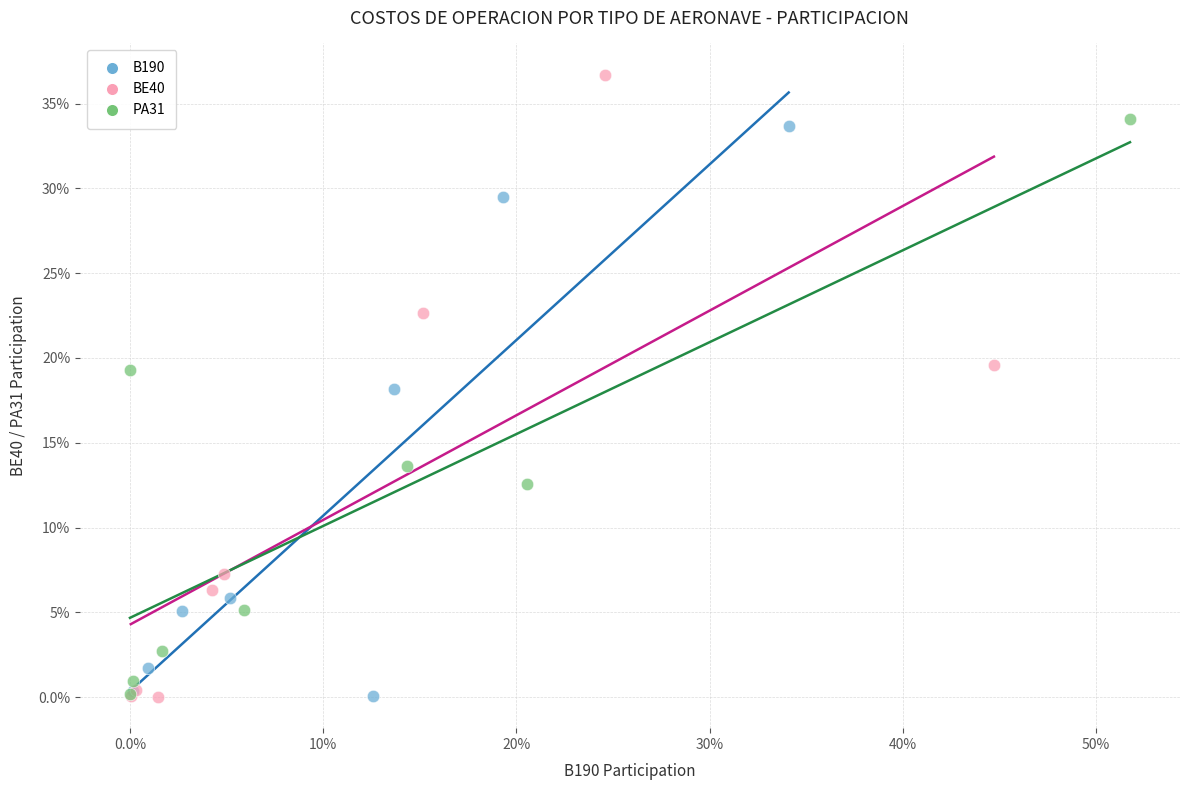

What are all the series names shown in the legend?

B190, BE40, PA31